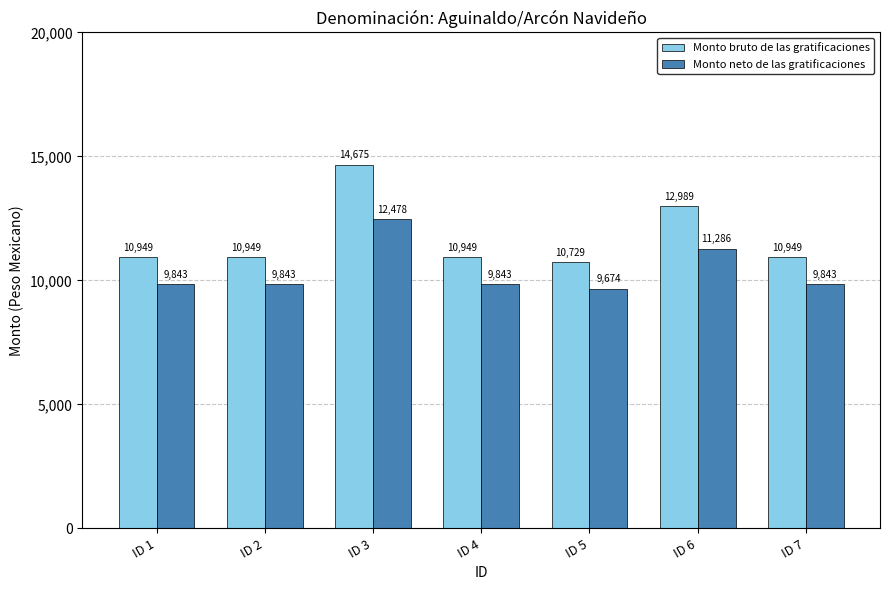

Which series has the largest range (max minus min)?

Monto bruto de las gratificaciones